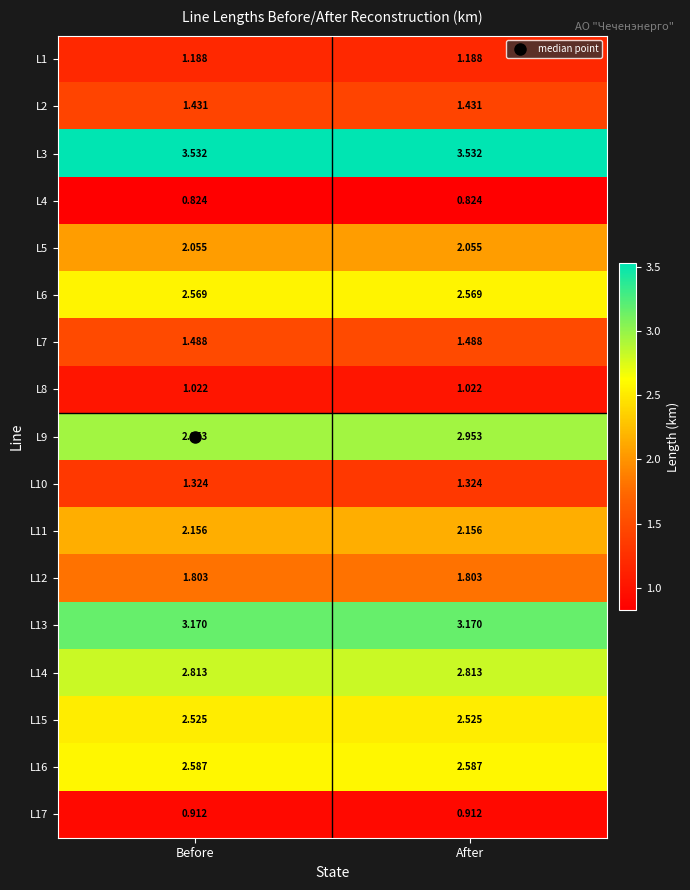

Is the value of L9 at Before greater than the value of L6 at Before?

Yes